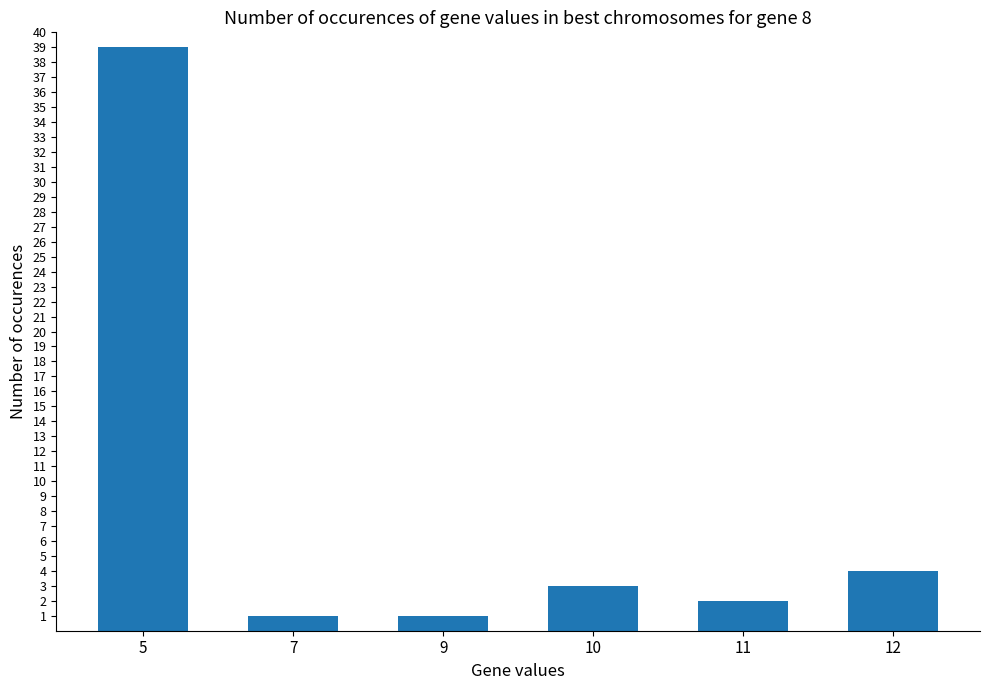

What is the difference between the values at 10 and 9?

2